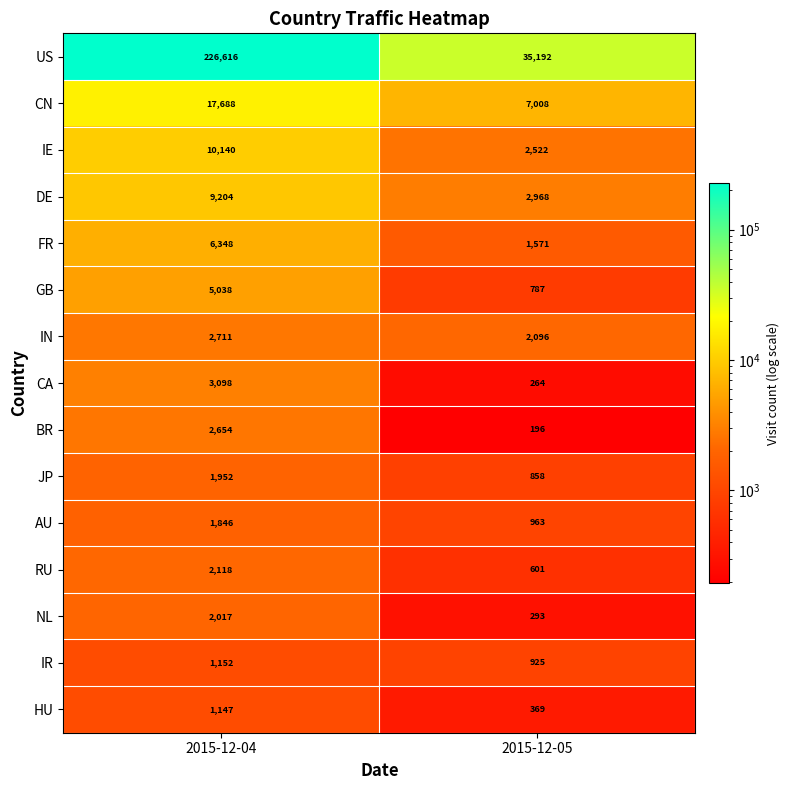

Which series has the largest total across all categories?

US